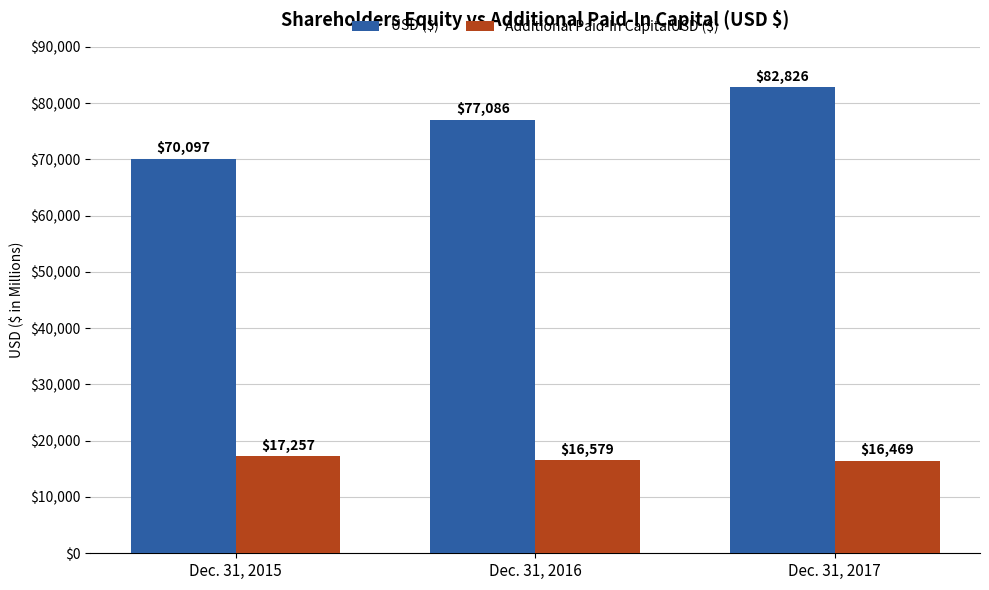

The value of Additional Paid-In CapitalUSD ($) at Dec. 31, 2016 is 16579. True or false?

True